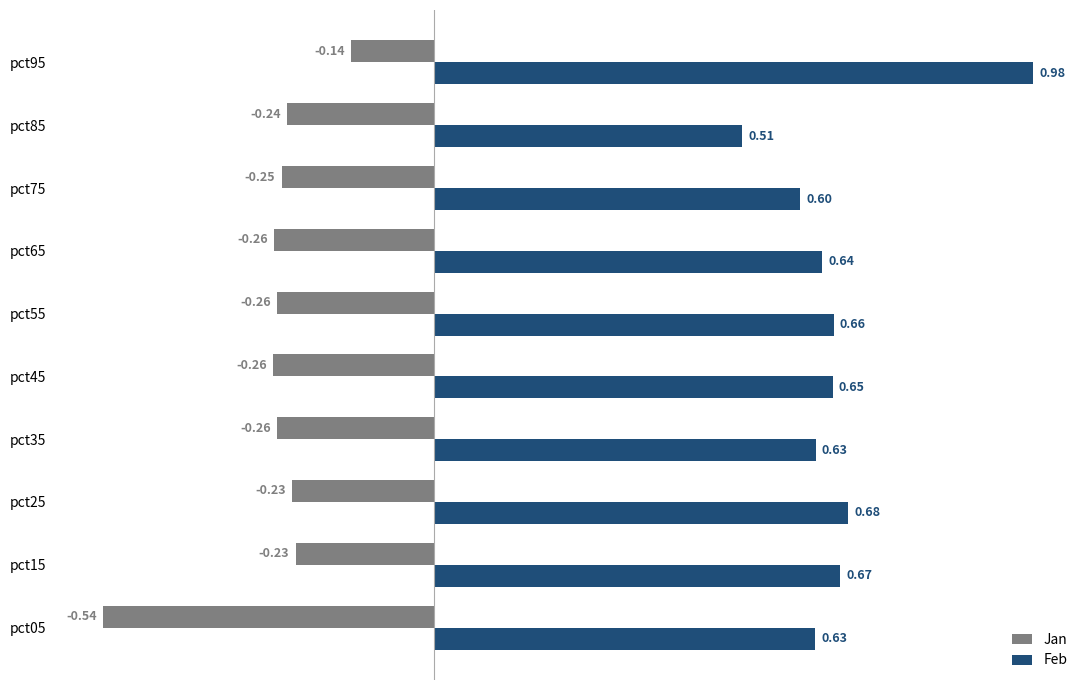

At which label is Jan closest to 0?

pct95